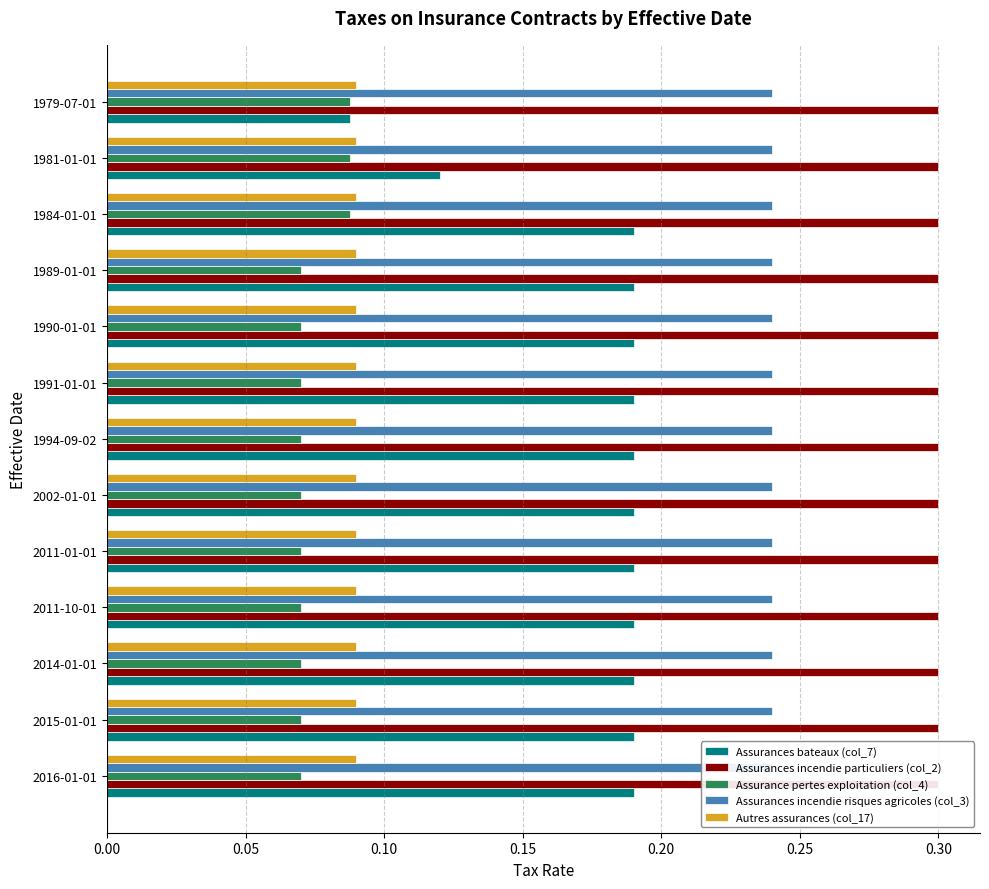

Is it true that Assurances bateaux (col_7) equals 0.1 at 1984-01-01?

False